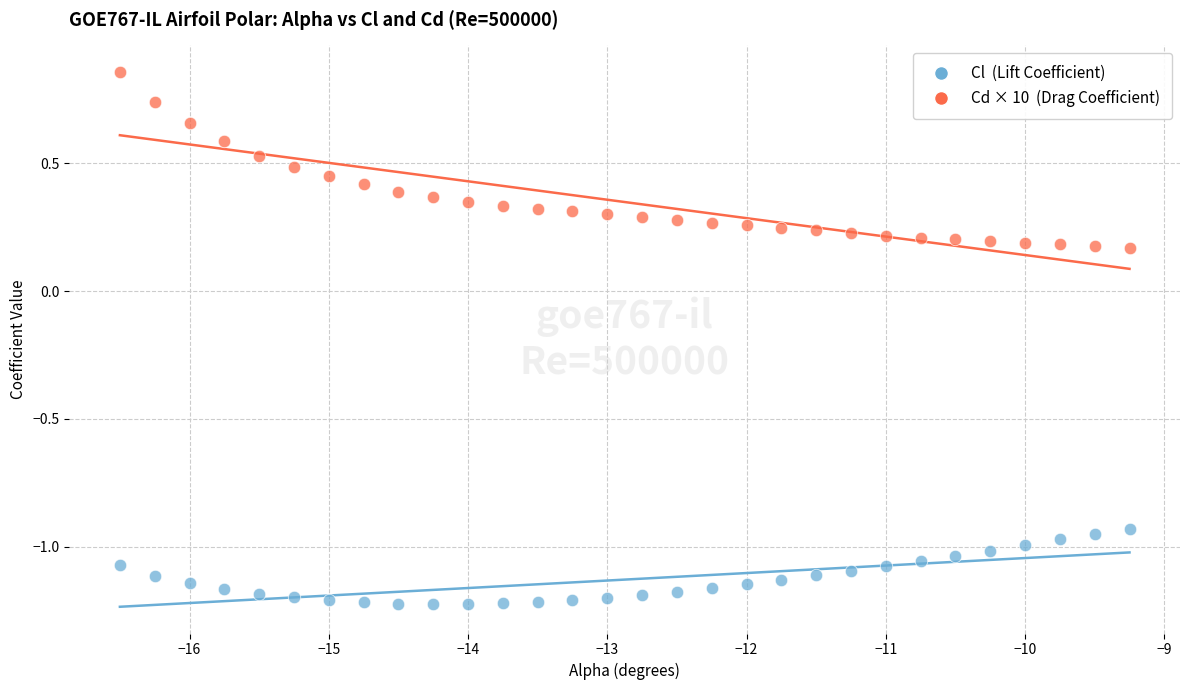

Which series contains the highest Y value?

Cd × 10 (Drag Coefficient)